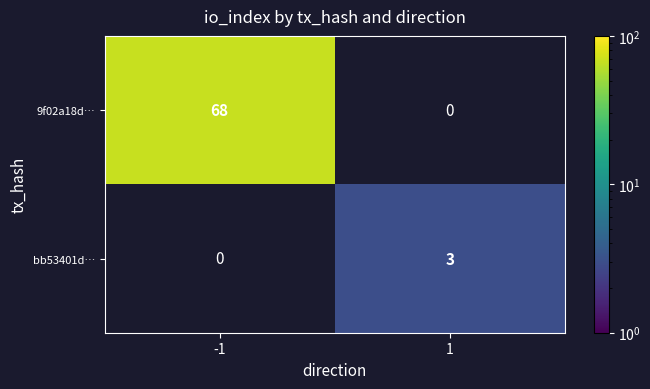

The value of bb53401d… at 1 is 3. True or false?

True